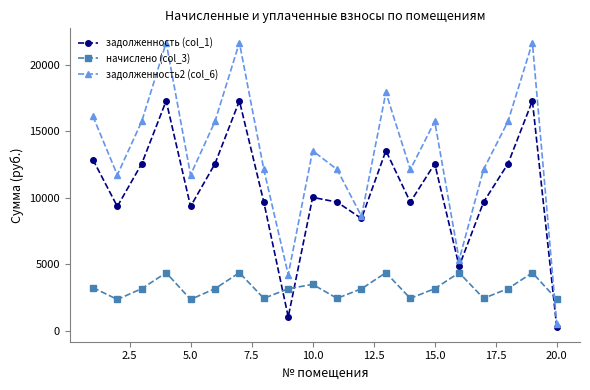

How many series are shown in this chart?

3